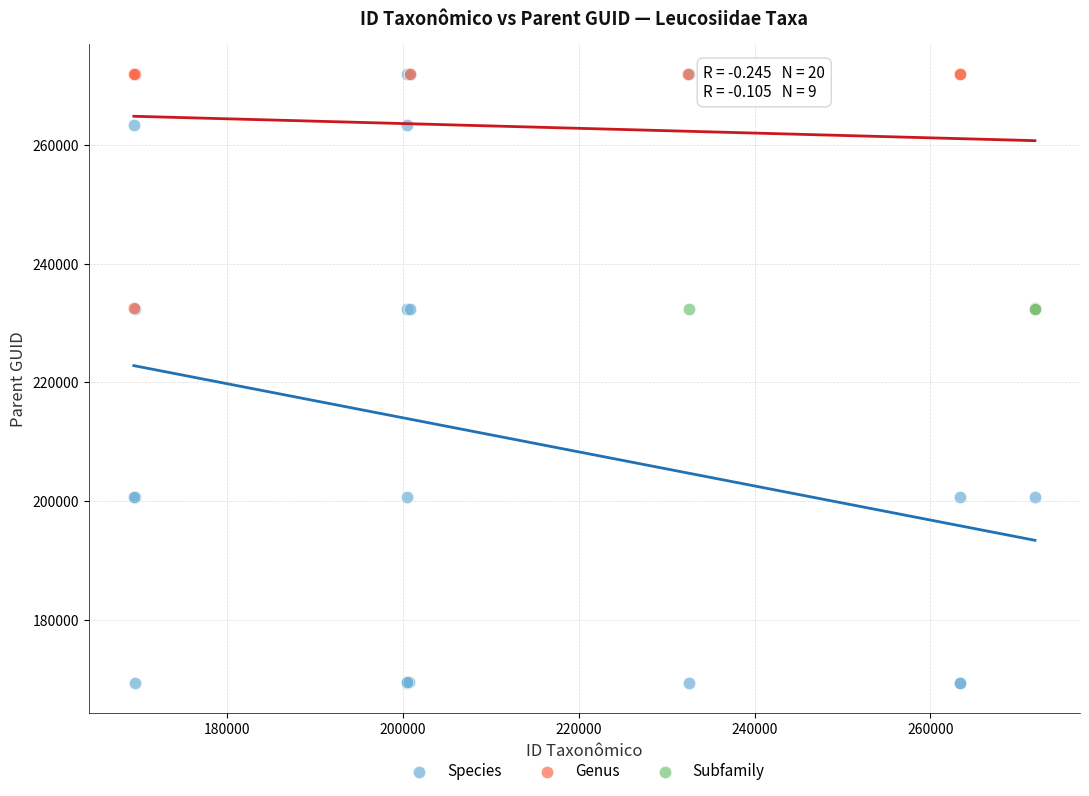

Which series reaches the minimum Y coordinate?

Species